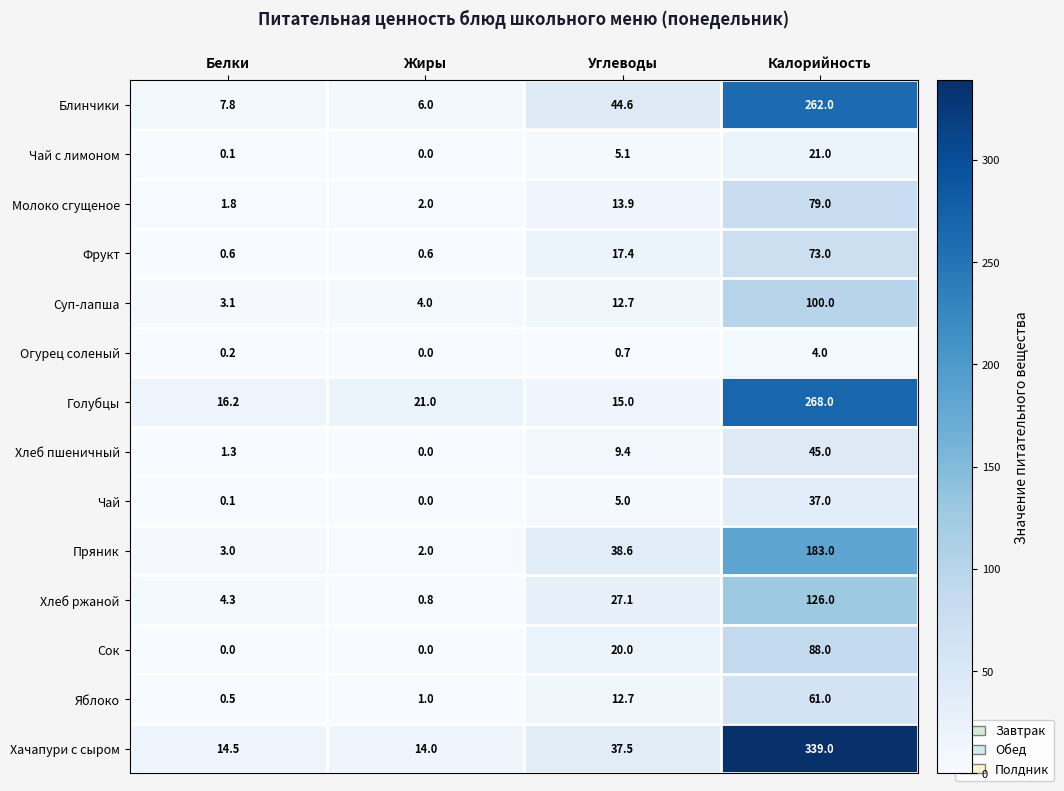

What is the total value across all series at Белки?

53.5